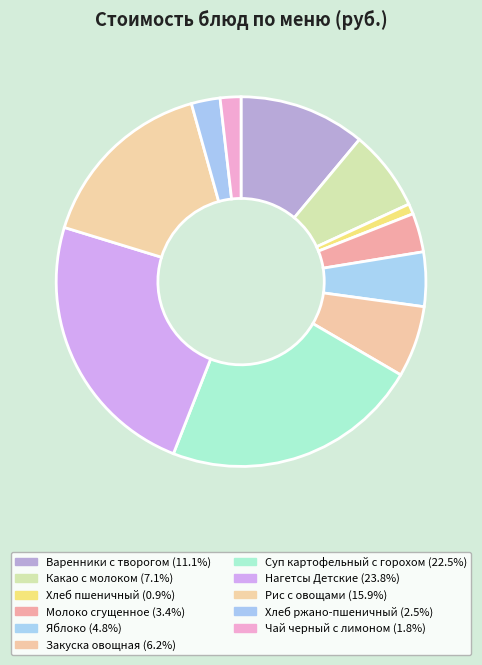

The Какао с молоком slice represents 1% of the pie. True or false?

False